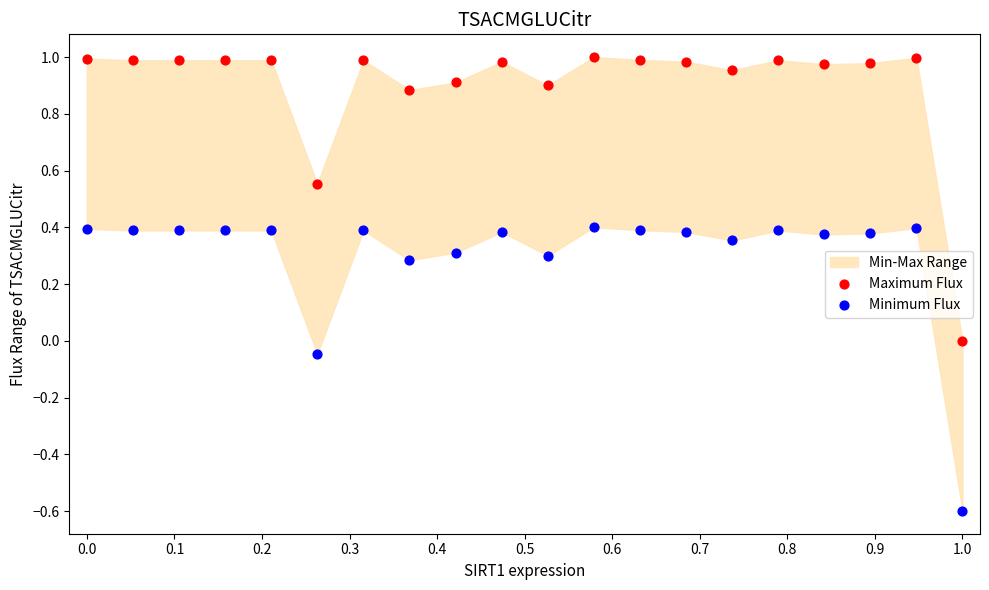

Which series contains the lowest Y value?

Minimum Flux